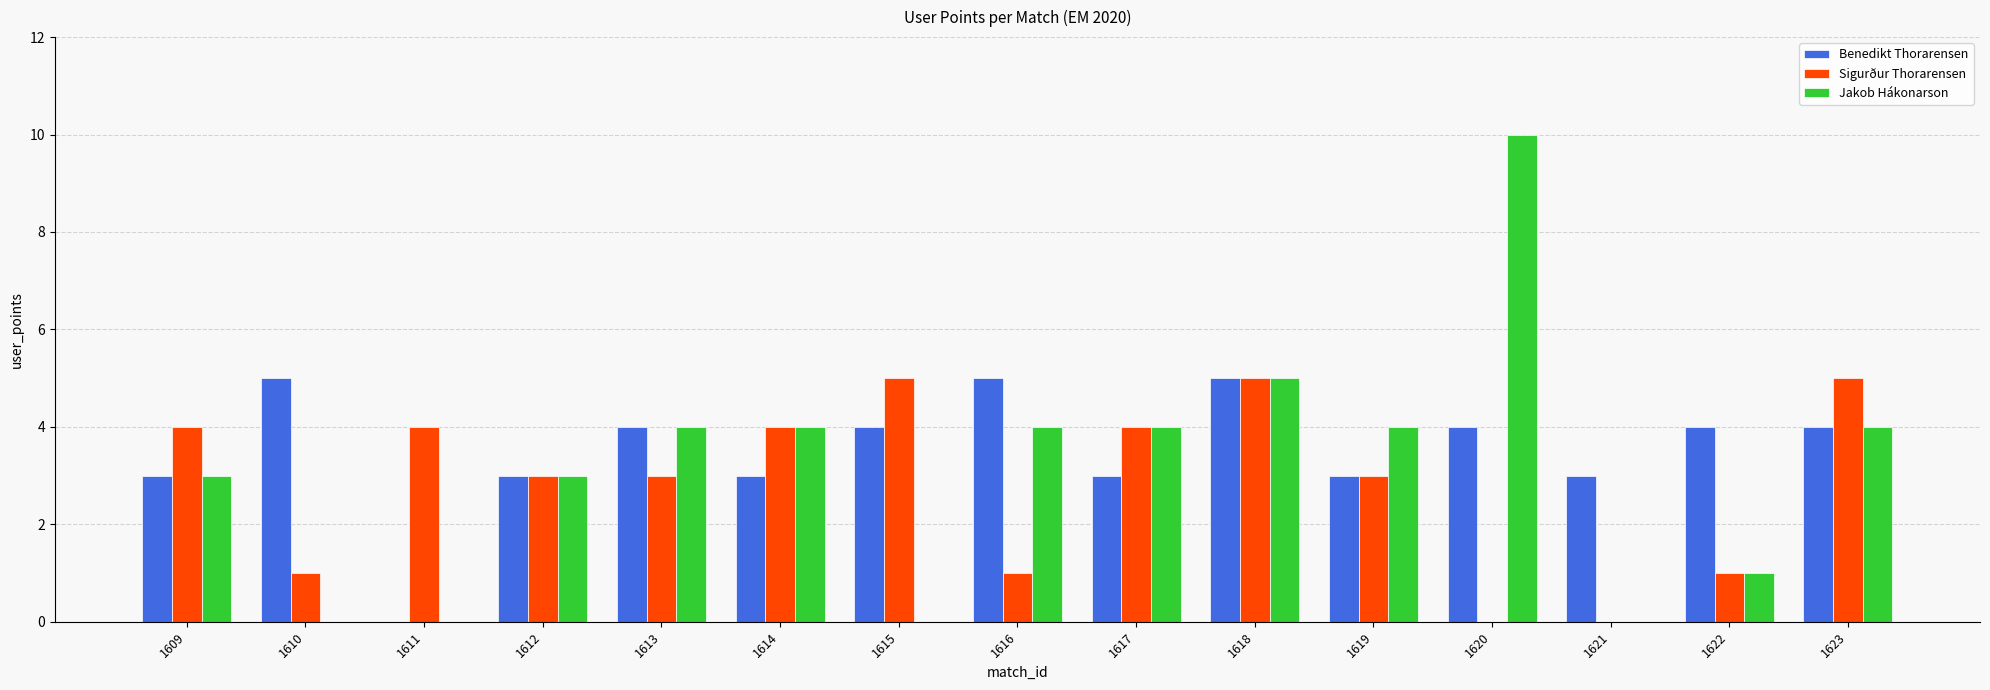

The Sigurður Thorarensen series shows 6 at 1614. True or false?

False